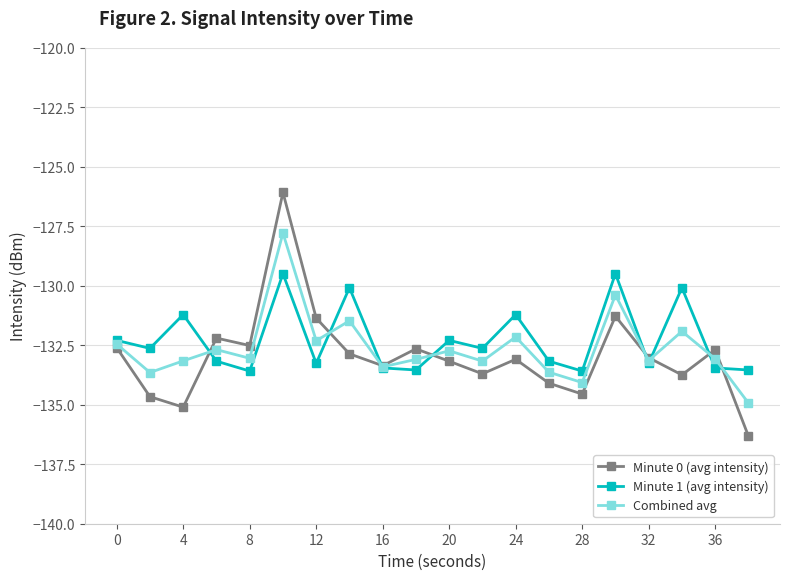

What is the value of the Minute 1 (avg intensity) point at the 11th from the left?

-132.3